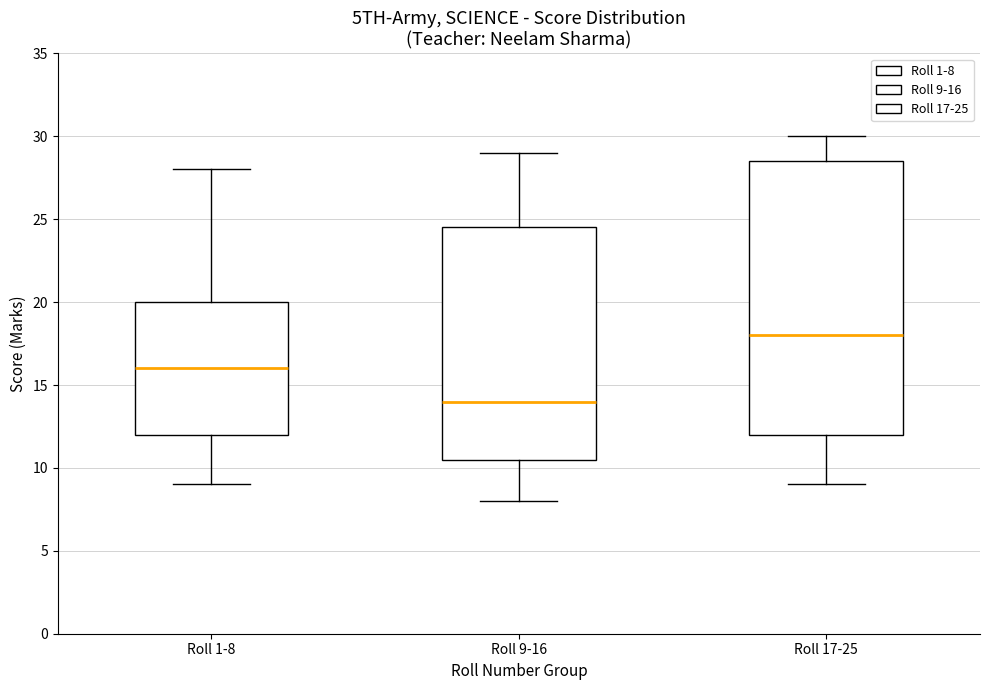

Reading left to right, transcribe this box plot: for each box, give where its median line is, the range the box spans, and where its two whiskers end, as read against the y-axis. The values are not printed on the chart, so give them approximately, as read against the axis.

Roll 1-8: median 16.0, box 12.0 to 20.0, whiskers 9.0 to 28.0
Roll 9-16: median 14.0, box 10.5 to 24.5, whiskers 8.0 to 29.0
Roll 17-25: median 18.0, box 12.0 to 28.5, whiskers 9.0 to 30.0